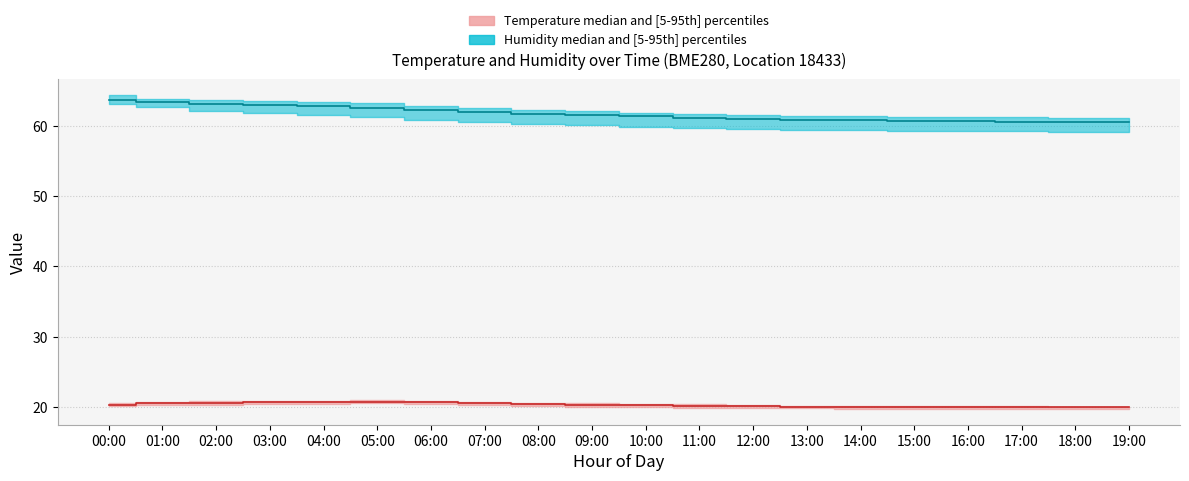

What is the label of the 9th point from the left?

08:00